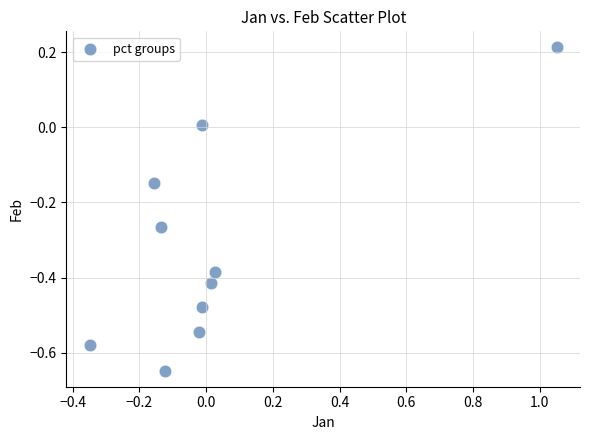

What is the range of Y values (max minus min)?

0.9